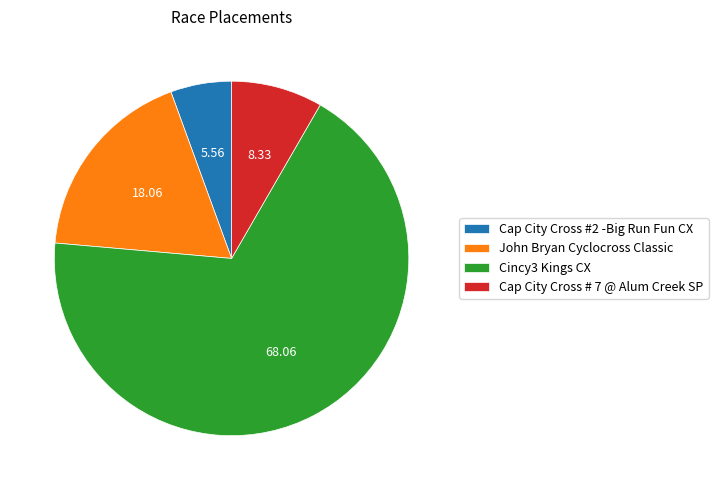

True or false: Cap City Cross # 7 @ Alum Creek SP accounts for 18% of the total.

False